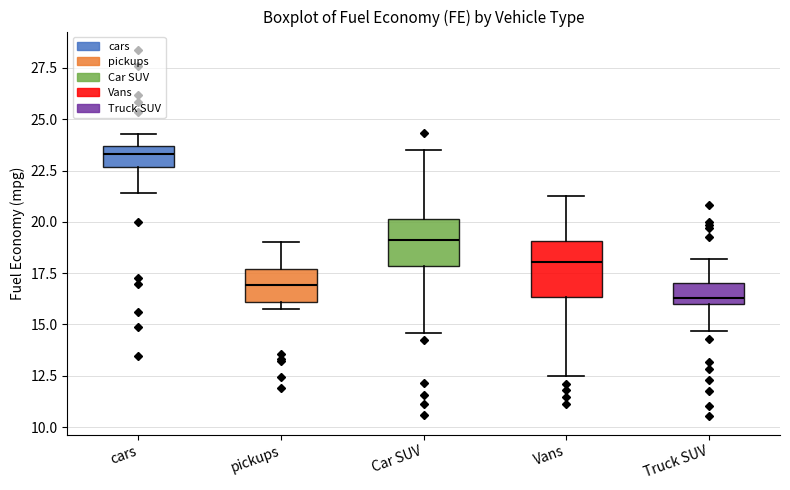

Which box's median line is the lowest?

Truck SUV